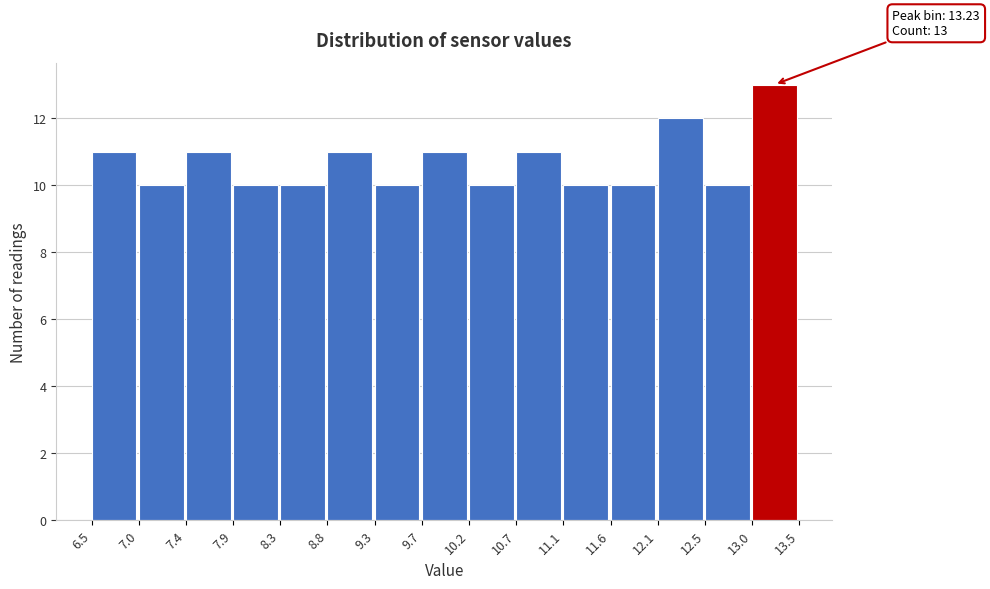

Which range on the x-axis has the tallest bar?

13.0 to 13.5